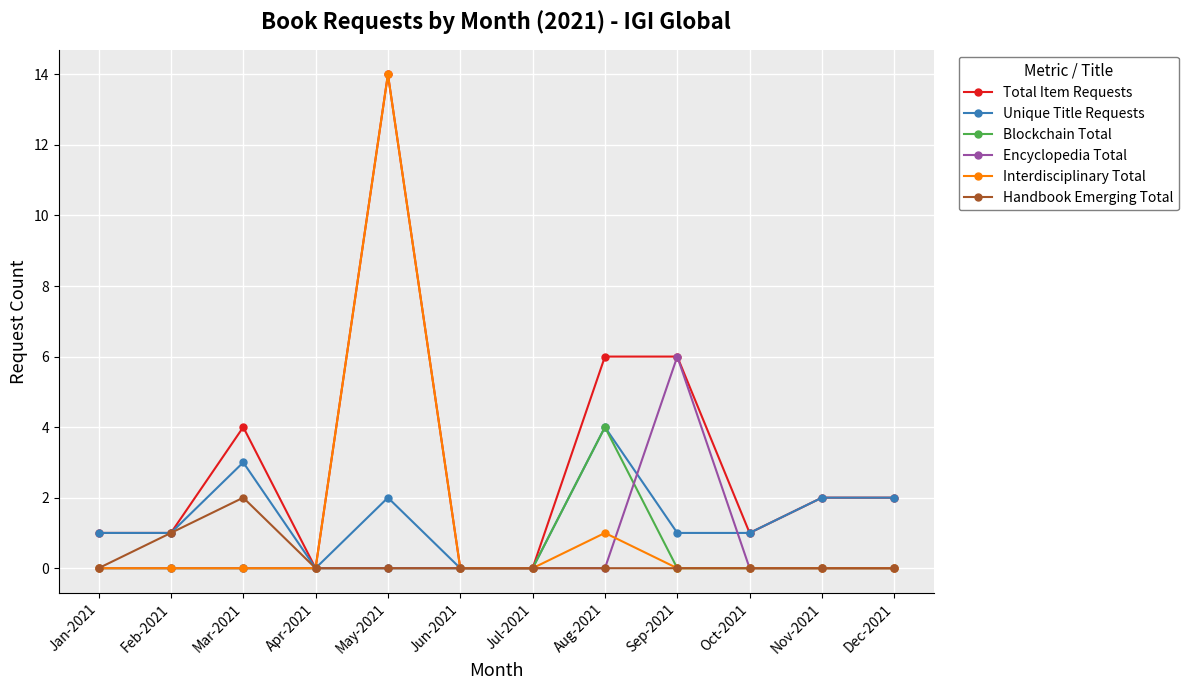

Reading left to right, transcribe all the data shown in this chart.

Total Item Requests: Jan-2021=1	Feb-2021=1	Mar-2021=4	Apr-2021=0	May-2021=14	Jun-2021=0	Jul-2021=0	Aug-2021=6	Sep-2021=6	Oct-2021=1	Nov-2021=2	Dec-2021=2
Unique Title Requests: Jan-2021=1	Feb-2021=1	Mar-2021=3	Apr-2021=0	May-2021=2	Jun-2021=0	Jul-2021=0	Aug-2021=4	Sep-2021=1	Oct-2021=1	Nov-2021=2	Dec-2021=2
Blockchain Total: Jan-2021=0	Feb-2021=0	Mar-2021=0	Apr-2021=0	May-2021=0	Jun-2021=0	Jul-2021=0	Aug-2021=4	Sep-2021=0	Oct-2021=0	Nov-2021=0	Dec-2021=0
Encyclopedia Total: Jan-2021=0	Feb-2021=0	Mar-2021=0	Apr-2021=0	May-2021=0	Jun-2021=0	Jul-2021=0	Aug-2021=0	Sep-2021=6	Oct-2021=0	Nov-2021=0	Dec-2021=0
Interdisciplinary Total: Jan-2021=0	Feb-2021=0	Mar-2021=0	Apr-2021=0	May-2021=14	Jun-2021=0	Jul-2021=0	Aug-2021=1	Sep-2021=0	Oct-2021=0	Nov-2021=0	Dec-2021=0
Handbook Emerging Total: Jan-2021=0	Feb-2021=1	Mar-2021=2	Apr-2021=0	May-2021=0	Jun-2021=0	Jul-2021=0	Aug-2021=0	Sep-2021=0	Oct-2021=0	Nov-2021=0	Dec-2021=0